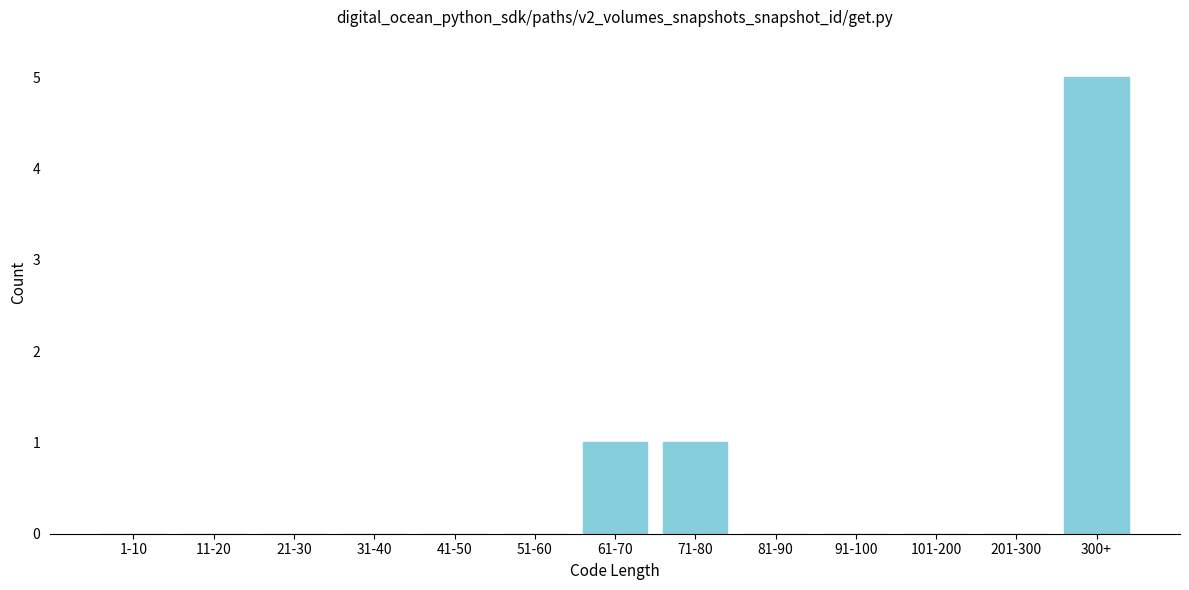

Reading left to right, what are all the values shown in this chart?

1-10=0	11-20=0	21-30=0	31-40=0	41-50=0	51-60=0	61-70=1	71-80=1	81-90=0	91-100=0	101-200=0	201-300=0	300+=5